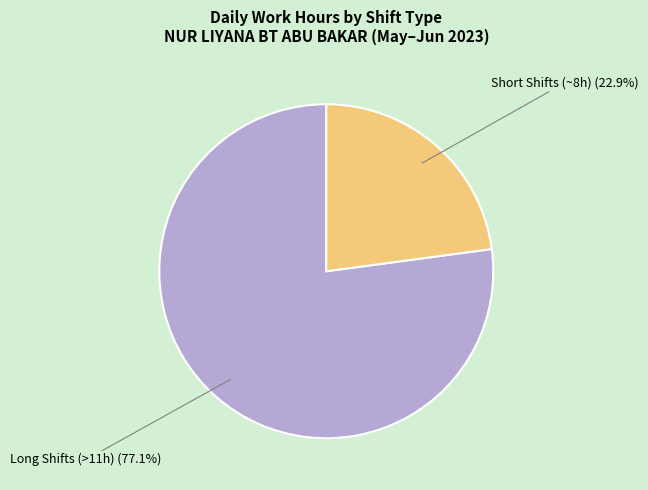

What is the largest slice in the pie chart?

Long Shifts (>11h)